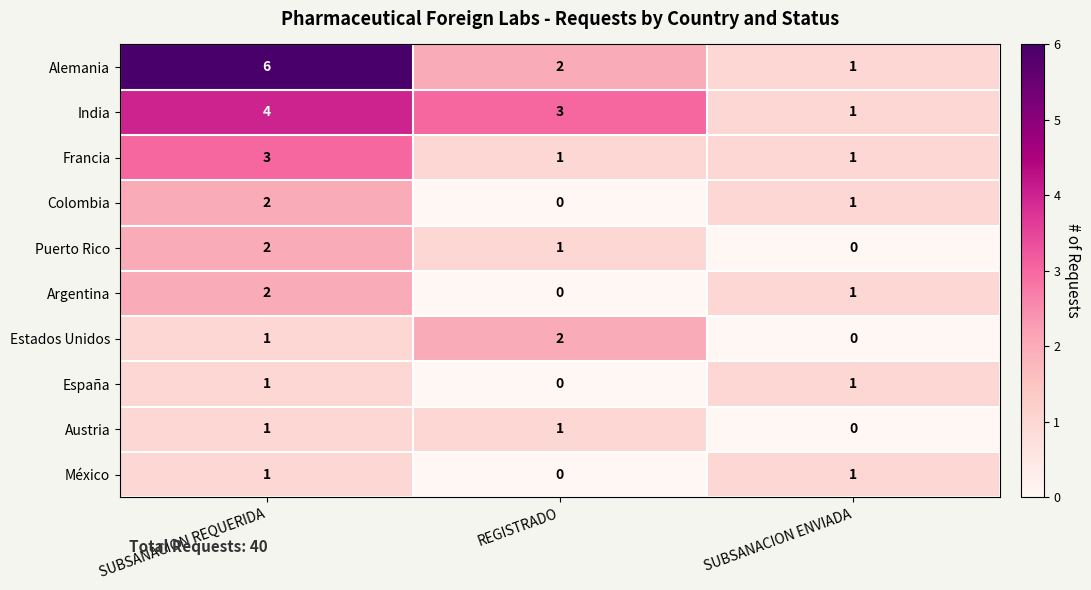

What is the total value across all series at SUBSANACION ENVIADA?

7